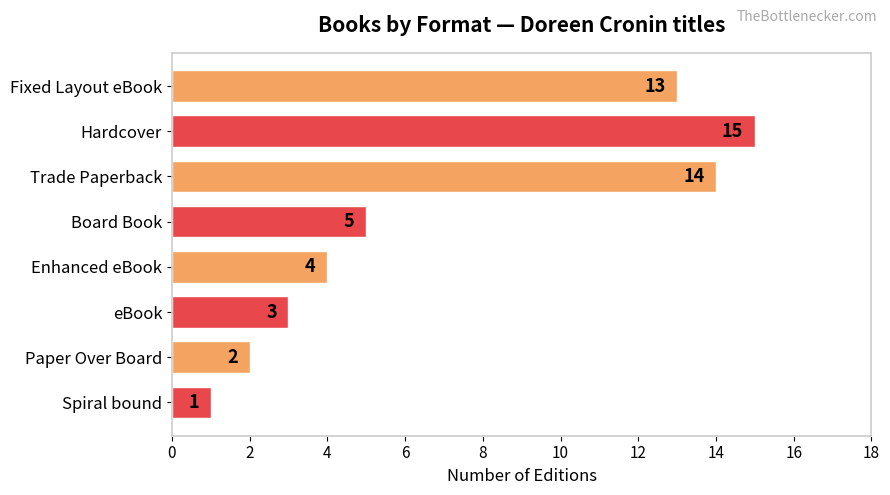

Which has a higher value, Trade Paperback or eBook?

Trade Paperback